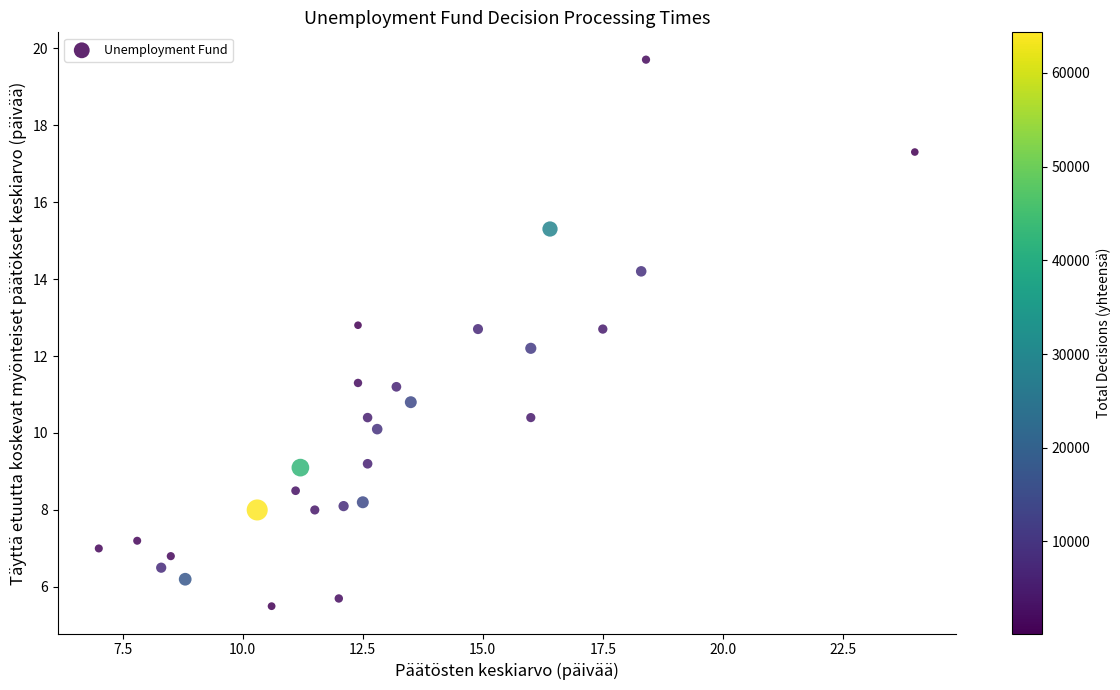

What Y value in the scatter plot is closest to 12?

12.2